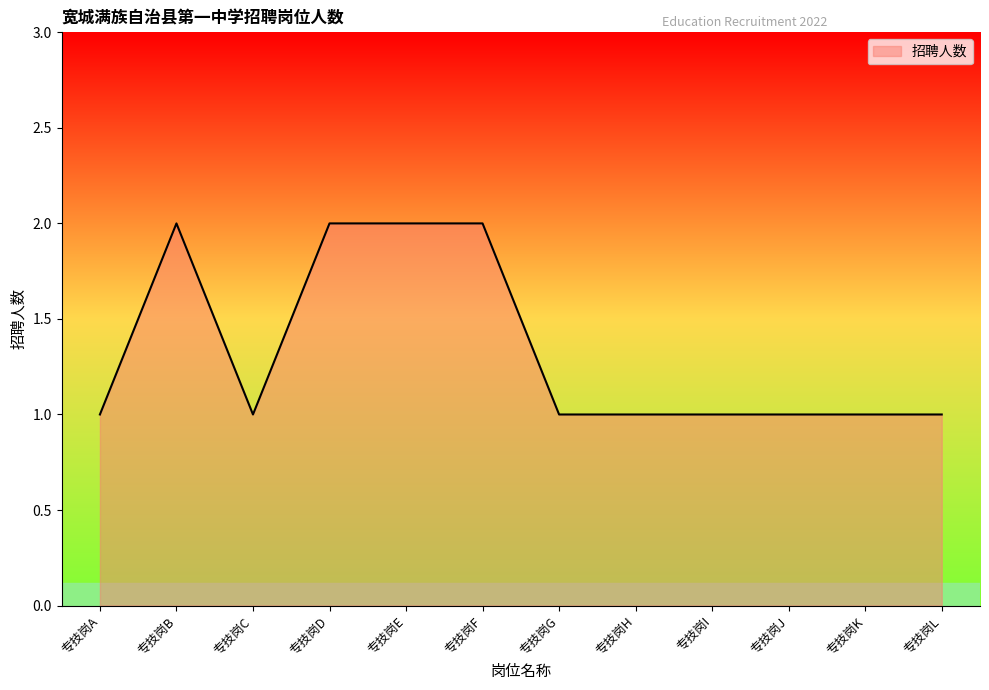

Is it true that the value at 专技岗G is 2?

False